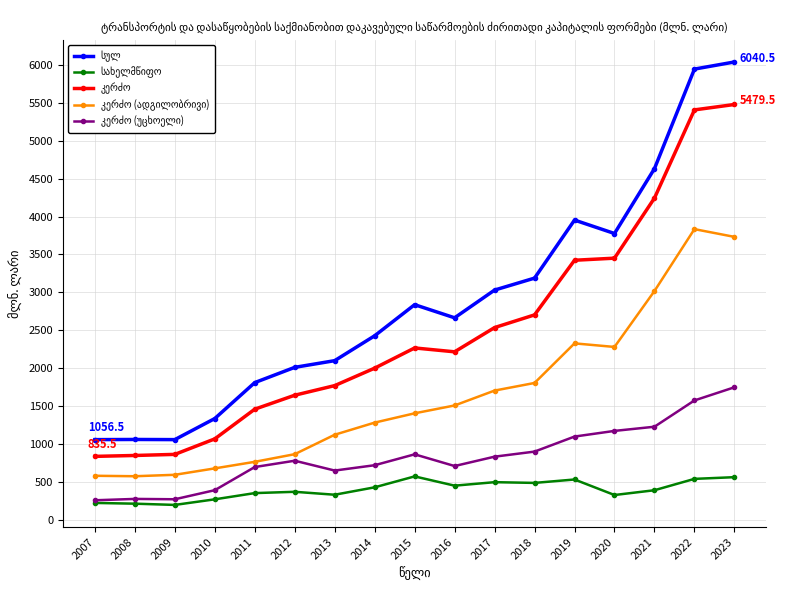

What is the difference between the highest and lowest values at 2014?

2000.0